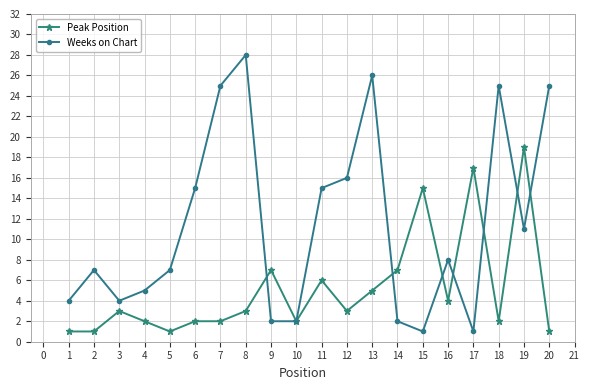

At which category does Peak Position reach its first local peak?

3